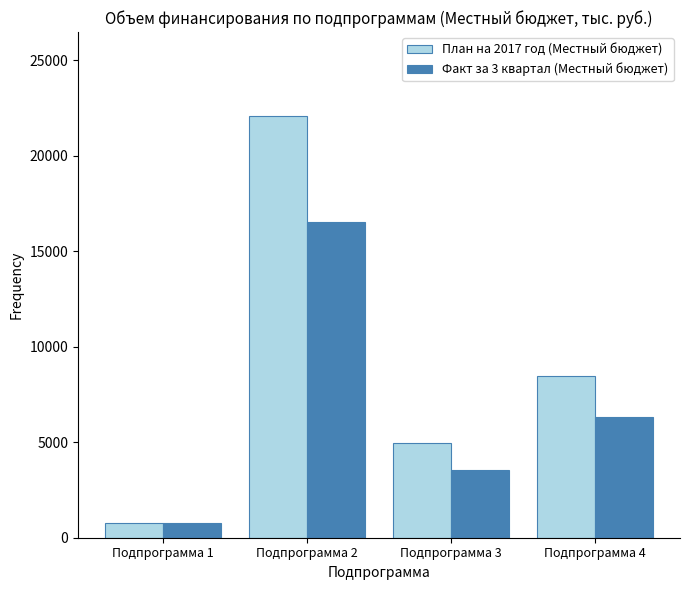

At how many categories does at least one series exceed 3372?

3